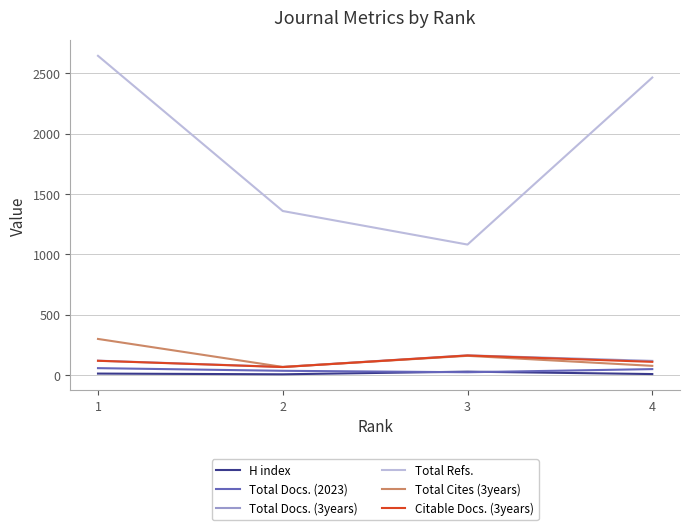

True or false: Total Docs. (2023) and Total Refs. intersect in this chart.

False